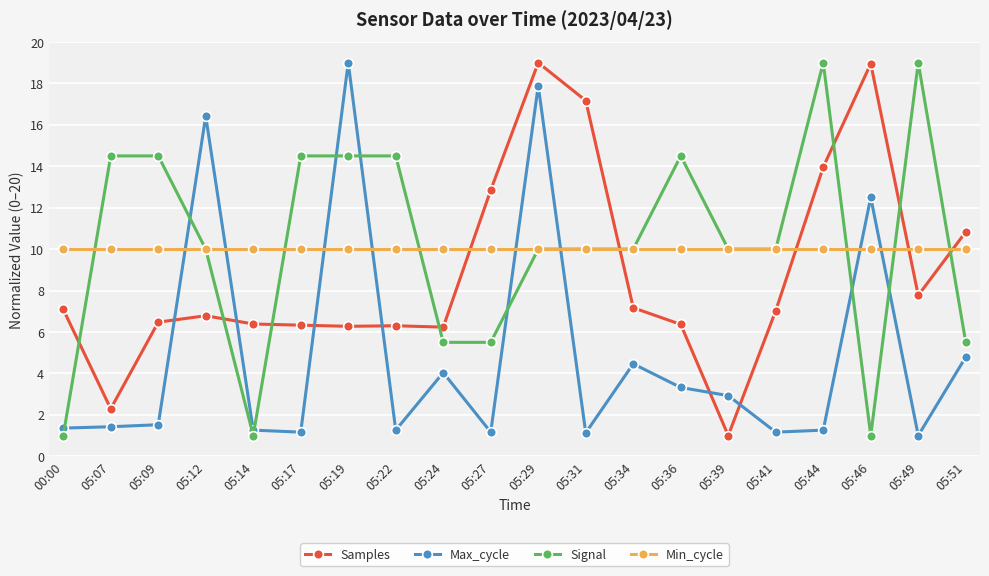

How many values in the Samples series are below 7?

10